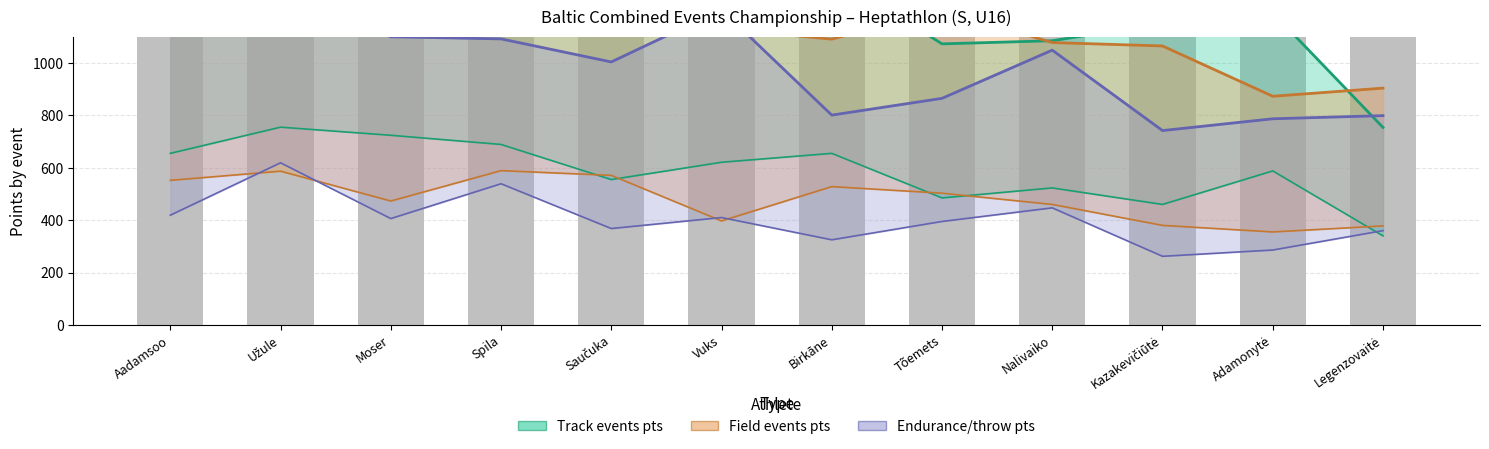

Rank the series by their maximum value, from lowest to highest.

Endurance/throw pts, Field events pts, Track events pts